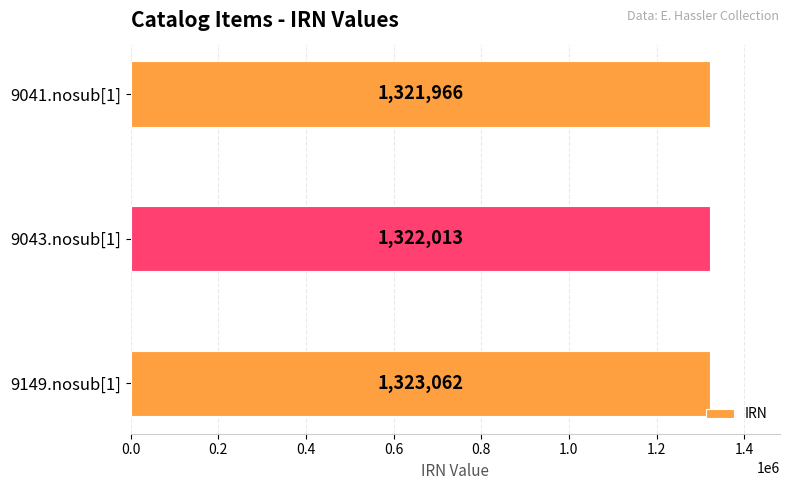

What is the greatest value displayed?

1323062